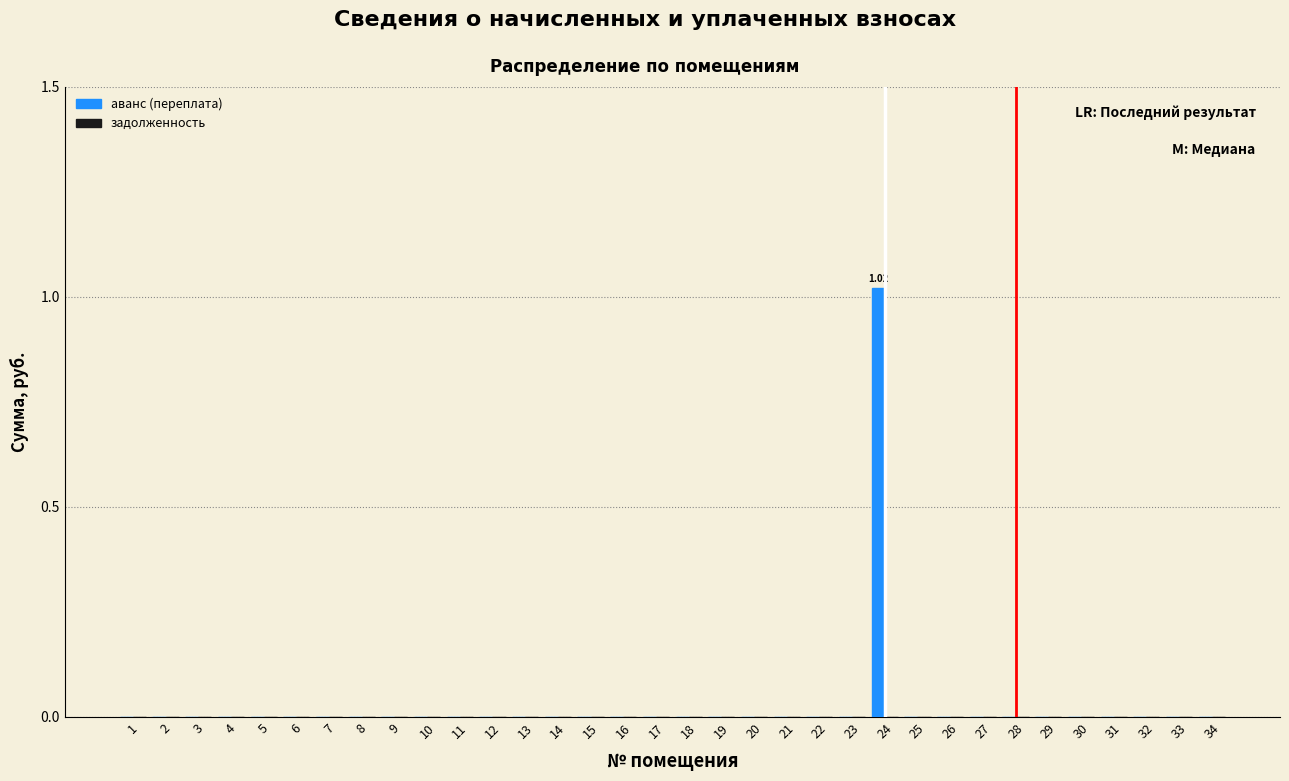

Which has a higher value, 24 or 9?

24